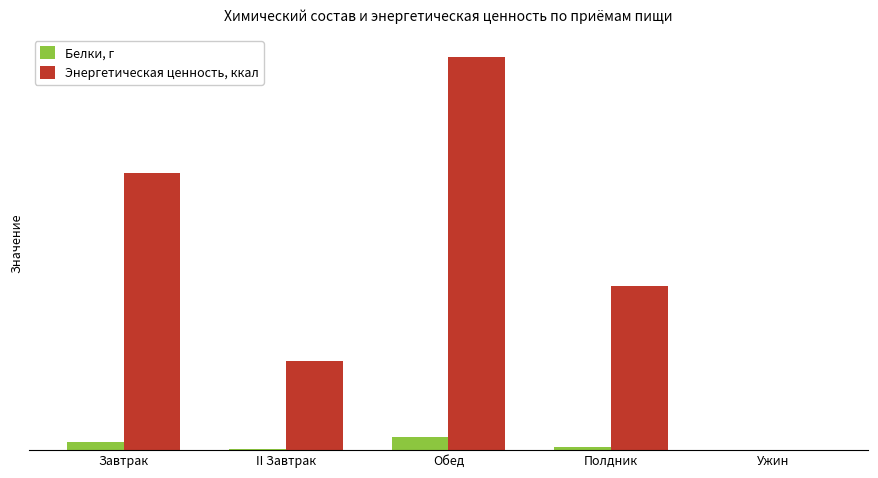

Is it true that Белки, г equals 10.4 at Завтрак?

False